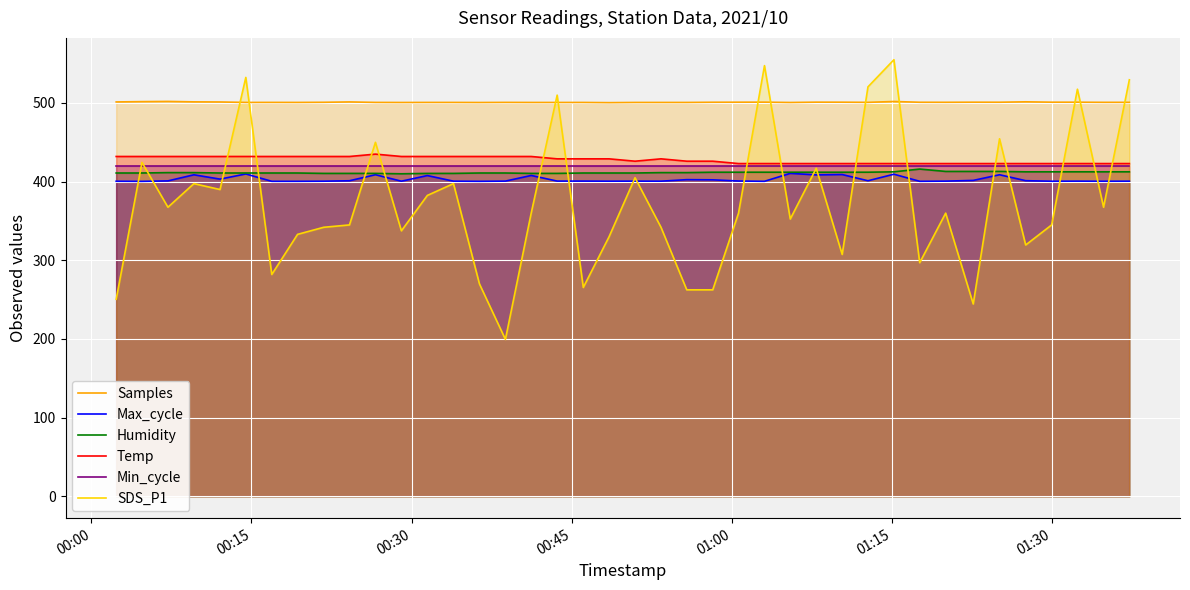

Which series has the largest total across all categories?

Samples